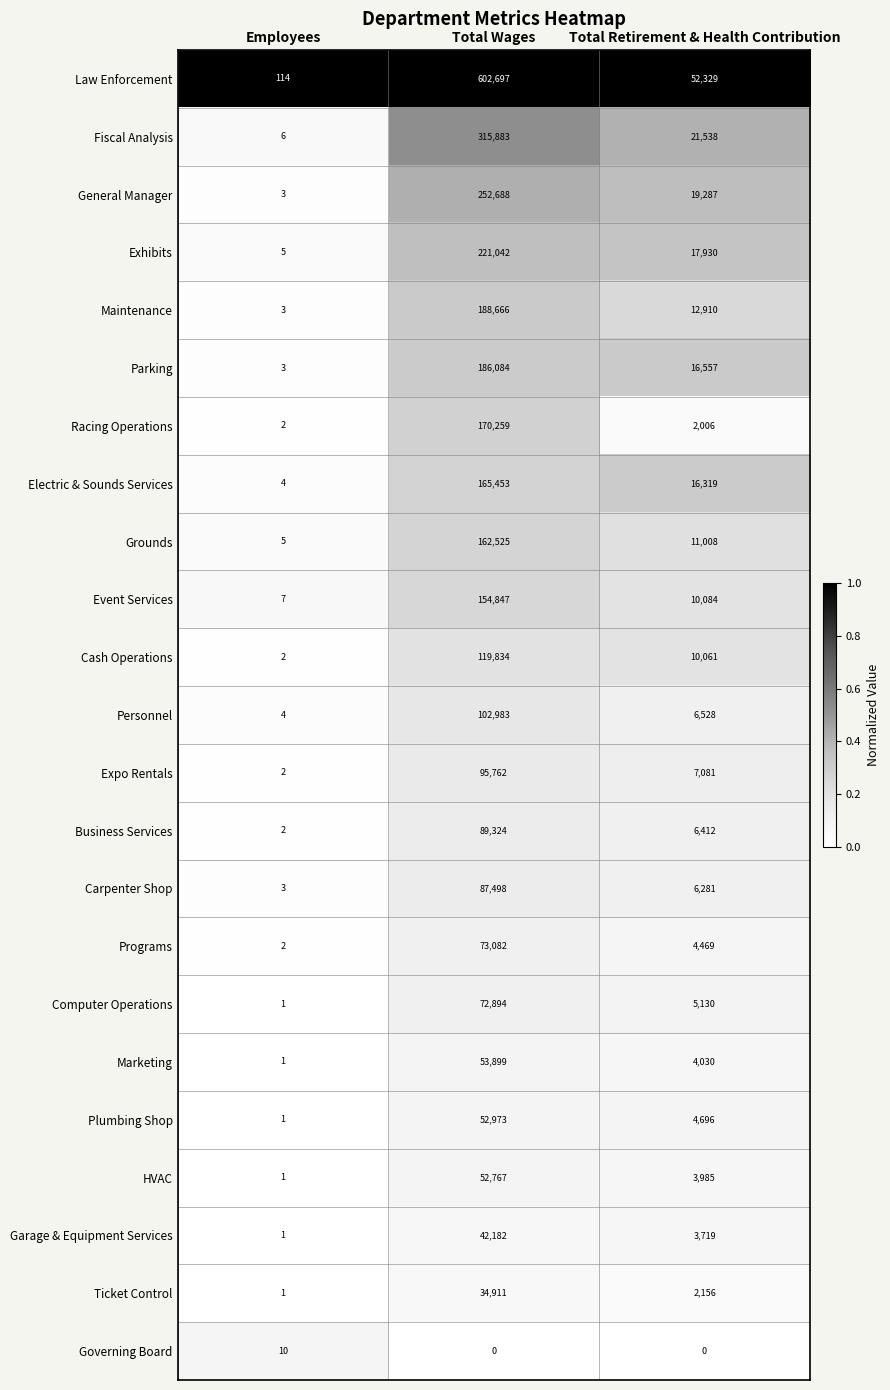

Which series has the widest spread of values?

Law Enforcement